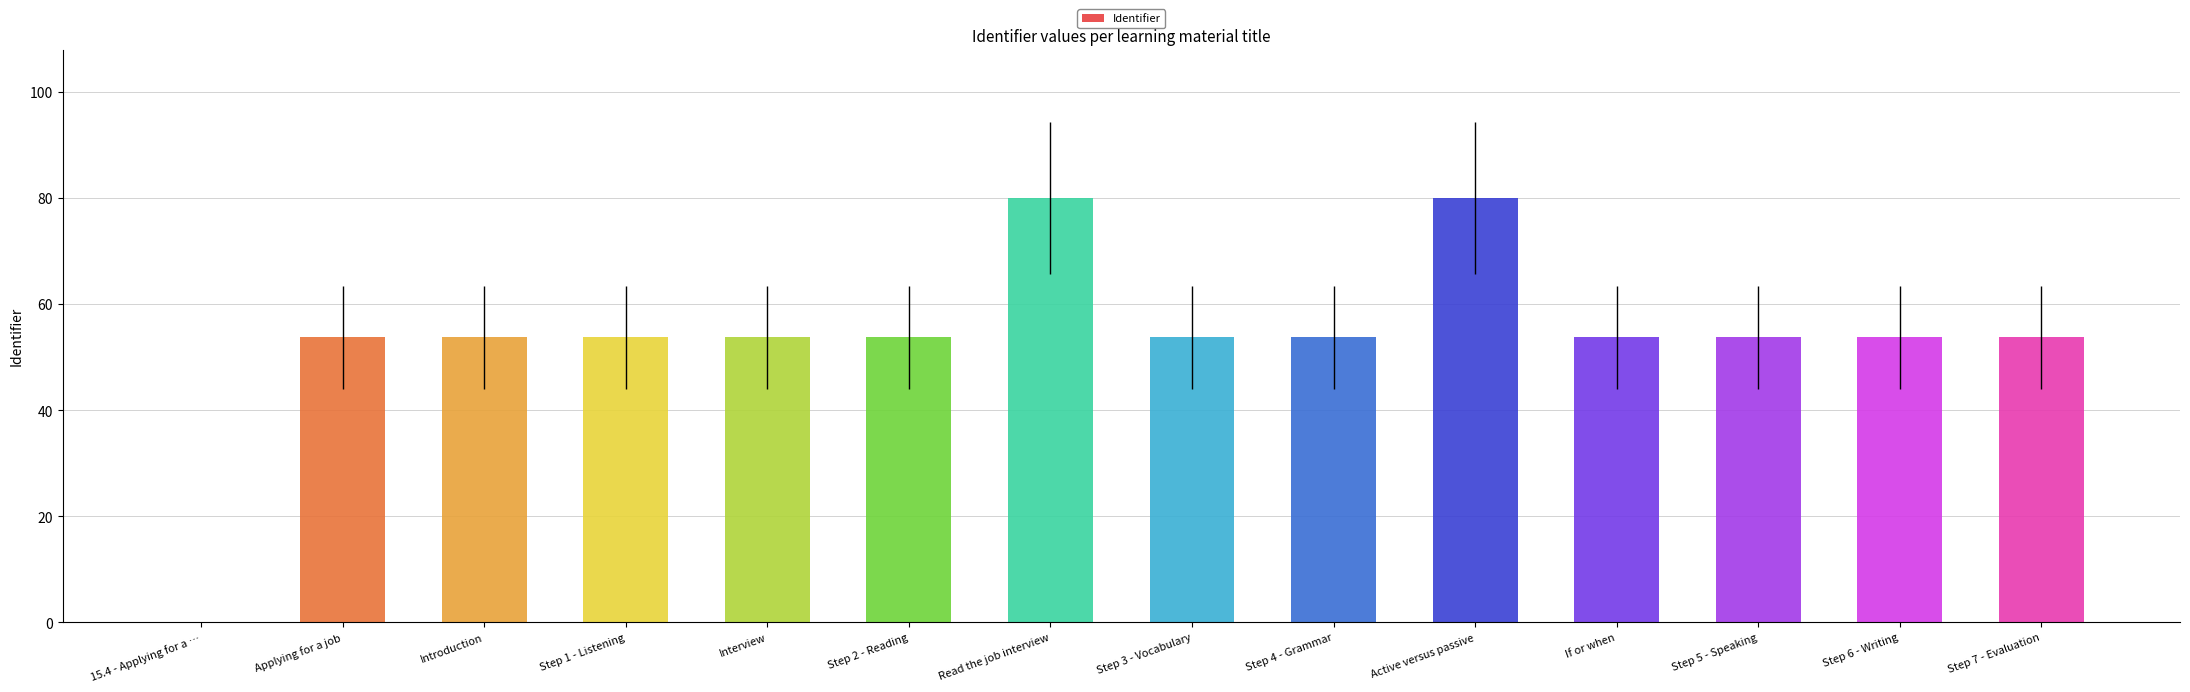

What is the maximum value shown in the chart?

80.0